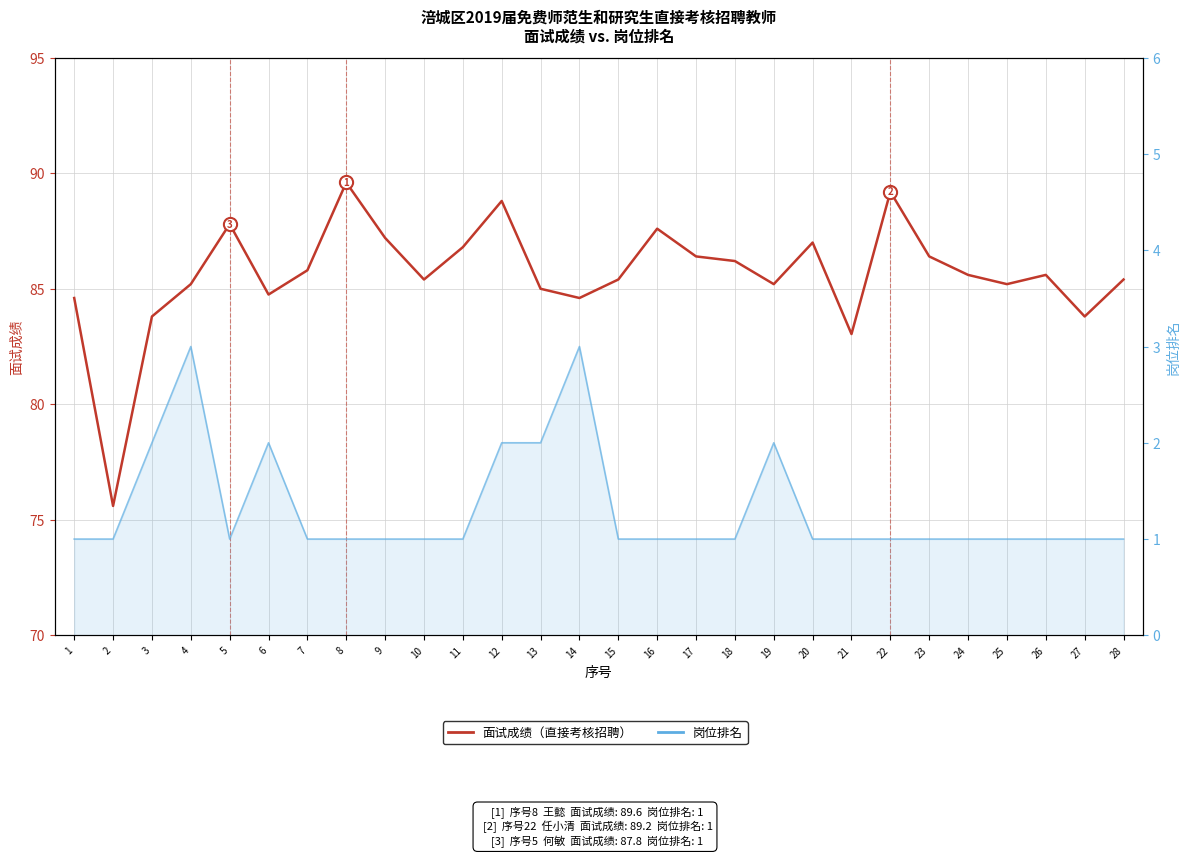

In 岗位排名, how many points are higher than both neighbors (excluding endpoints)?

4